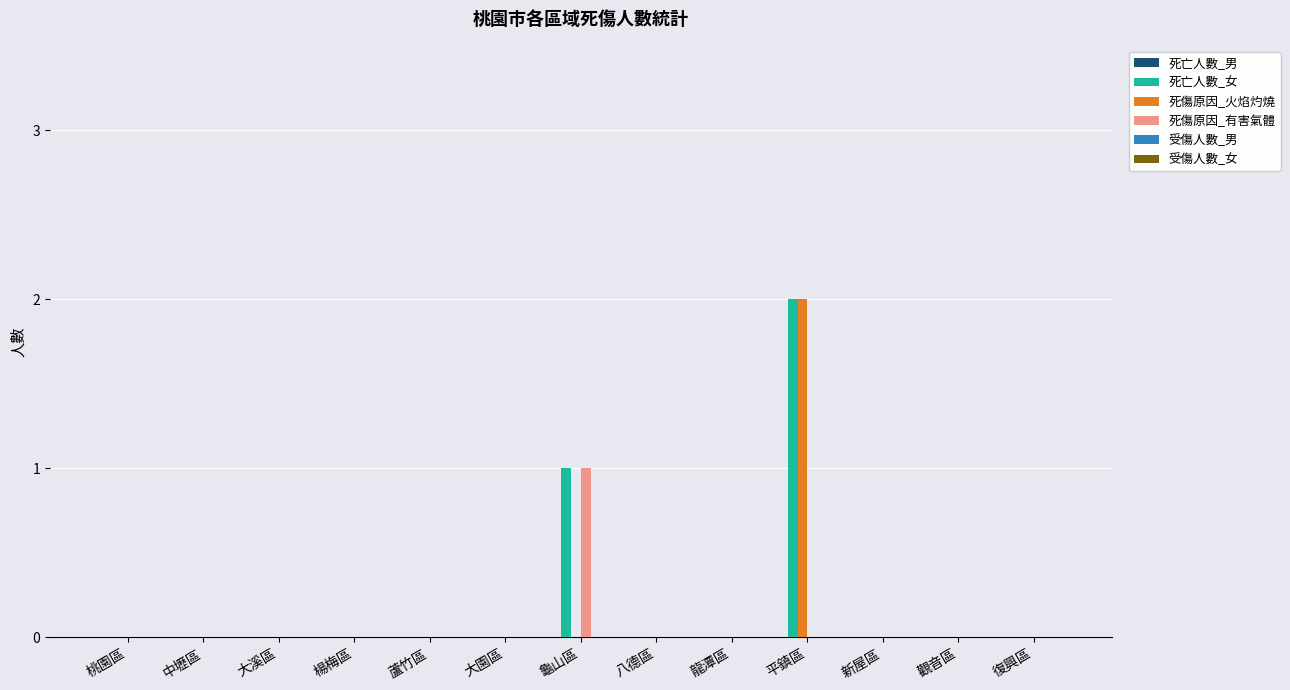

The value of 死亡人數_女 at 平鎮區 is 1. True or false?

False